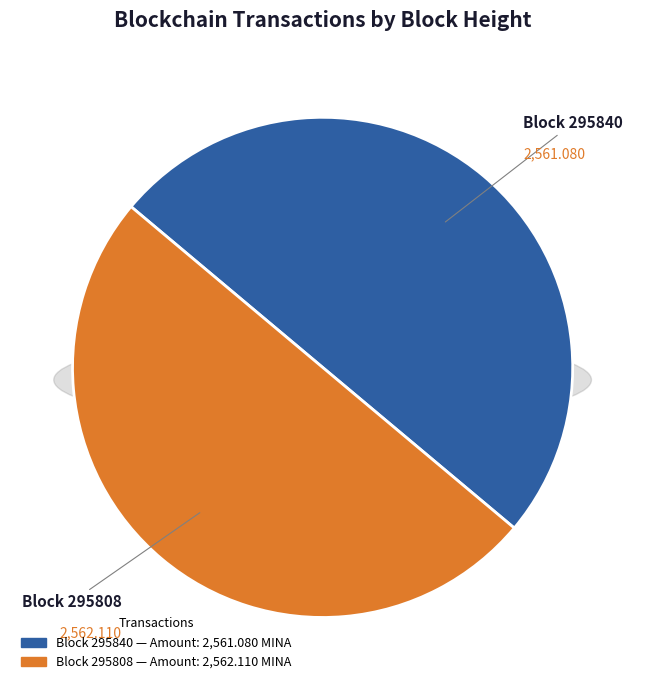

Combined, what portion of the pie is 295808 and 295840?

100.0%